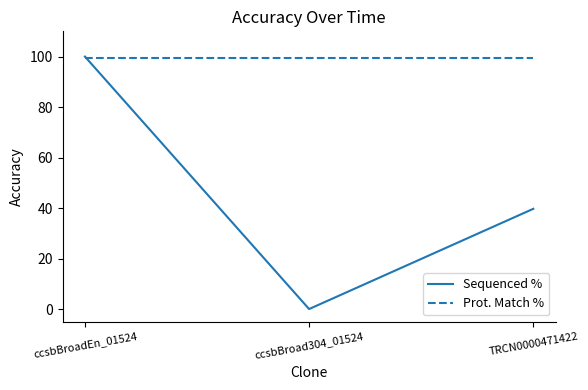

What is the greatest value displayed?

100.0